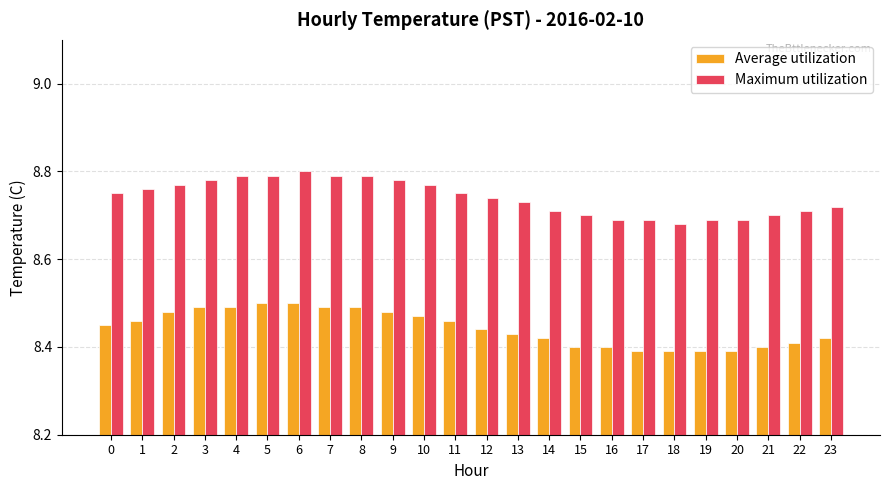

What is the sum of the Average utilization values at 15 and 12?

16.8